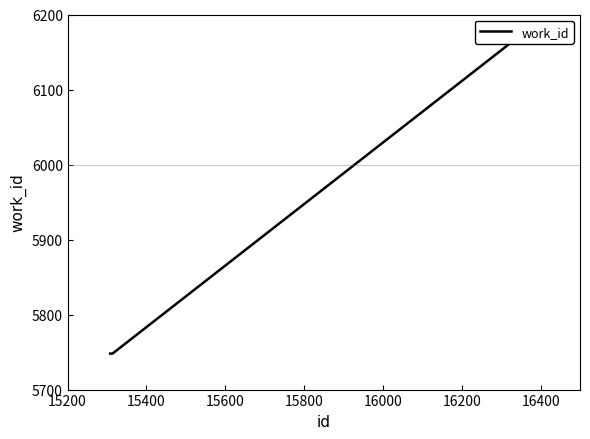

What is the ratio of the value at 15400 to the value at 15200?

1.0